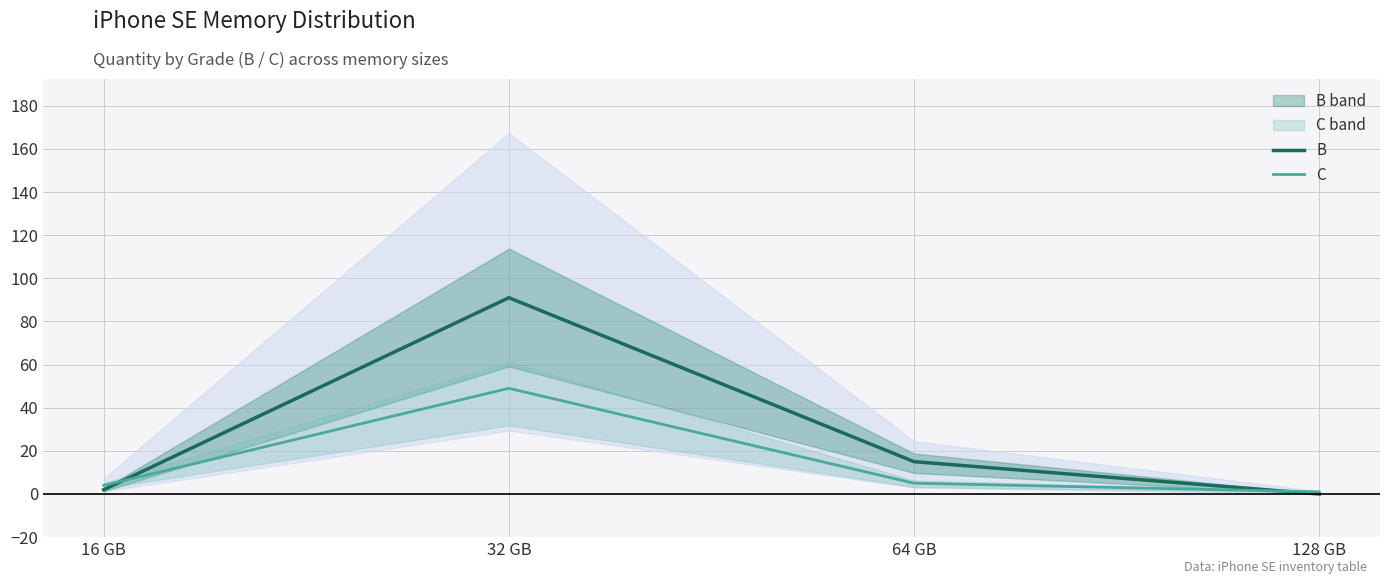

Count the number of data series in this chart.

2